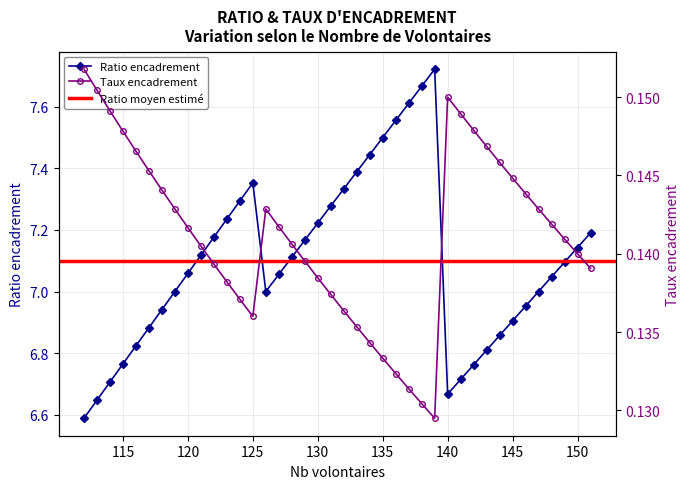

True or false: Taux encadrement and Ratio encadrement cross at least once.

False